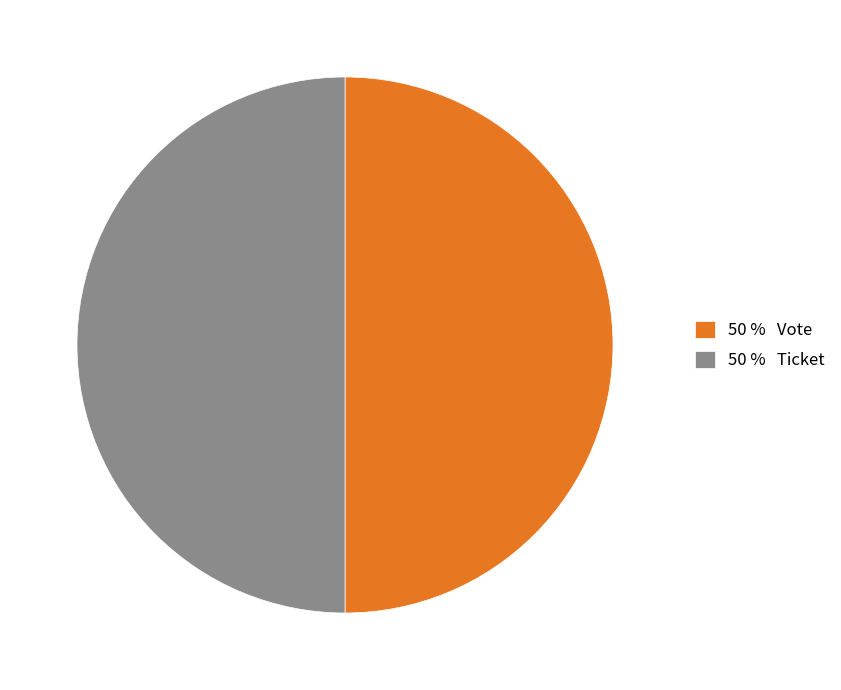

Combined, do 50 % Vote and 50 % Ticket account for over 50%?

Yes